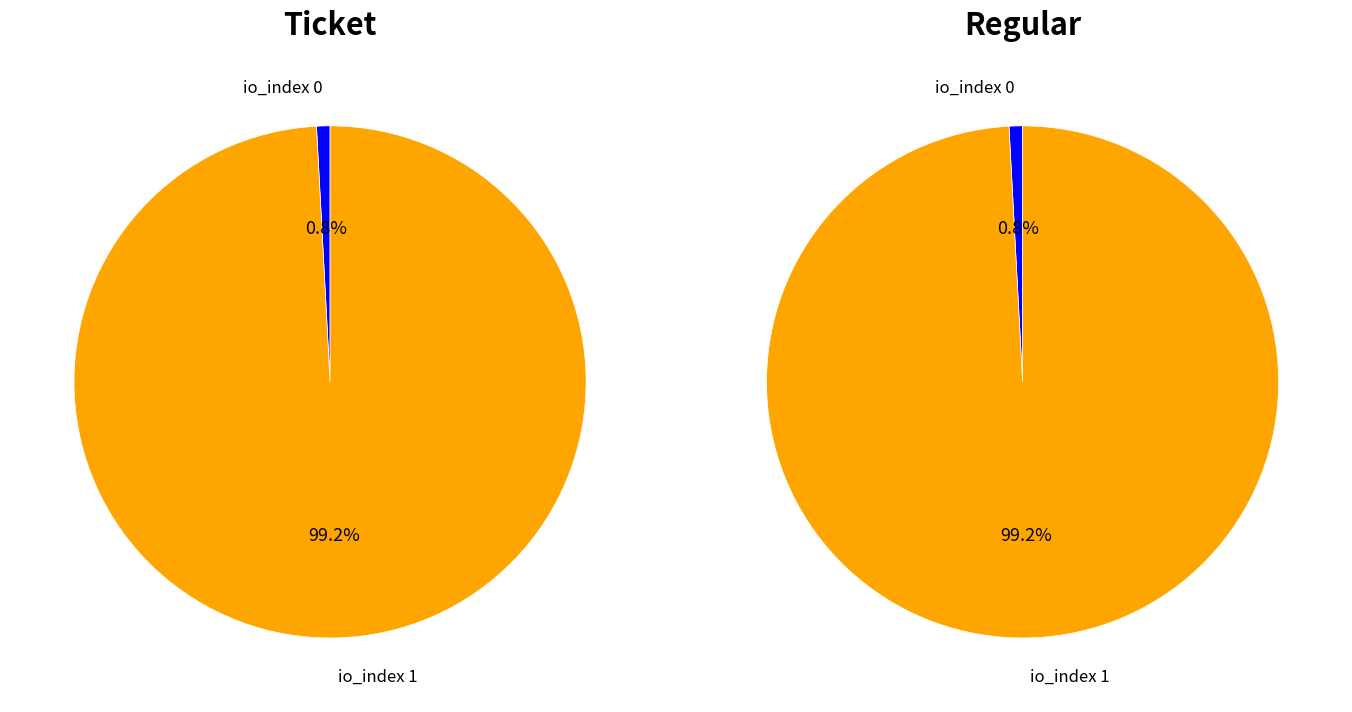

Which series changed the most between io_index=0 and io_index=1?

Ticket